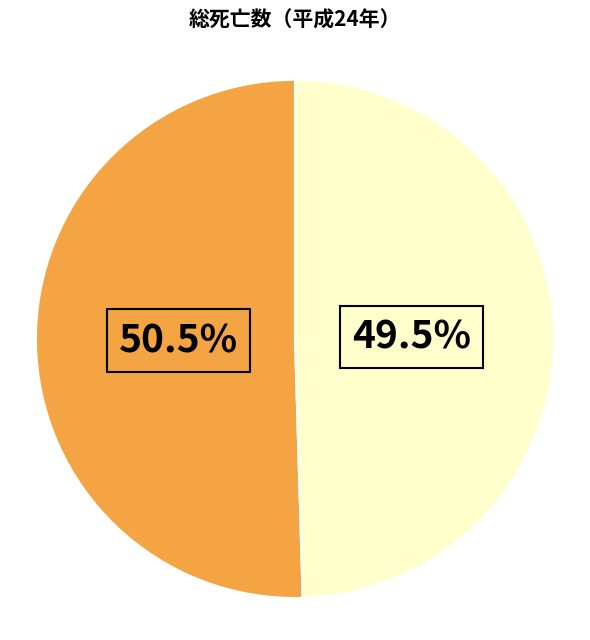

How many slices are in this pie chart?

2